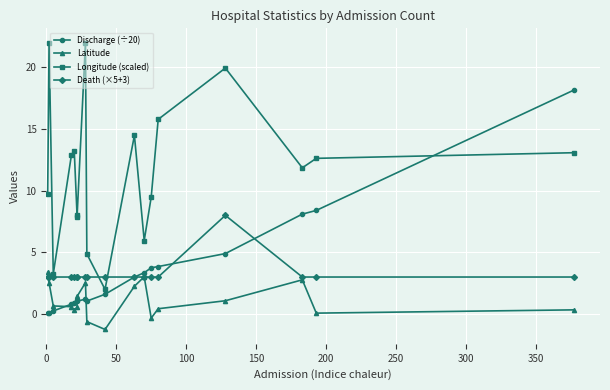

Reading right to left, list all the values displayed in this chart.

Discharge (÷20): 18.1	8.4	8.1	4.9	3.9	3.8	3.4	3.0	1.6	1.1	1.2	1.1	1.1	0.9	0.8	0.2	0.1	0.1
Latitude: 0.3	0.1	2.8	1.1	0.4	-0.3	3.0	2.3	-1.3	-0.6	2.5	1.4	0.6	0.3	0.6	0.7	2.5	3.4
Longitude (scaled): 13.1	12.6	11.9	19.9	15.8	9.5	6.0	14.5	2.0	4.9	22.0	7.9	8.0	13.2	12.9	3.3	22.0	9.7
Death (×5+3): 3.0	3.0	3.0	8.0	3.0	3.0	3.0	3.0	3.0	3.0	3.0	3.0	3.0	3.0	3.0	3.0	3.0	3.0